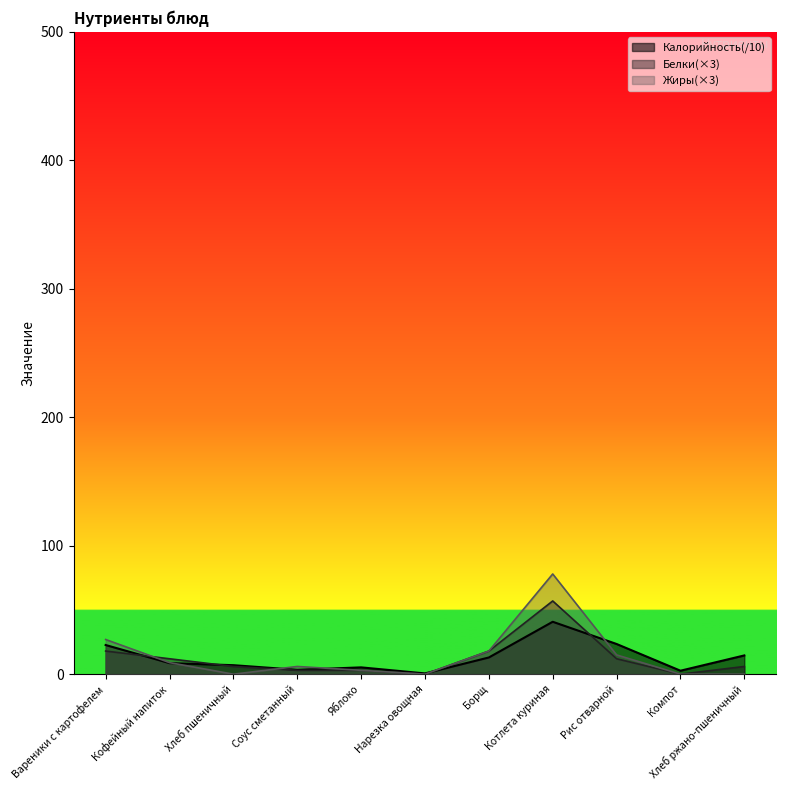

Where does the Калорийность series first go above 8?

Вареники с картофелем